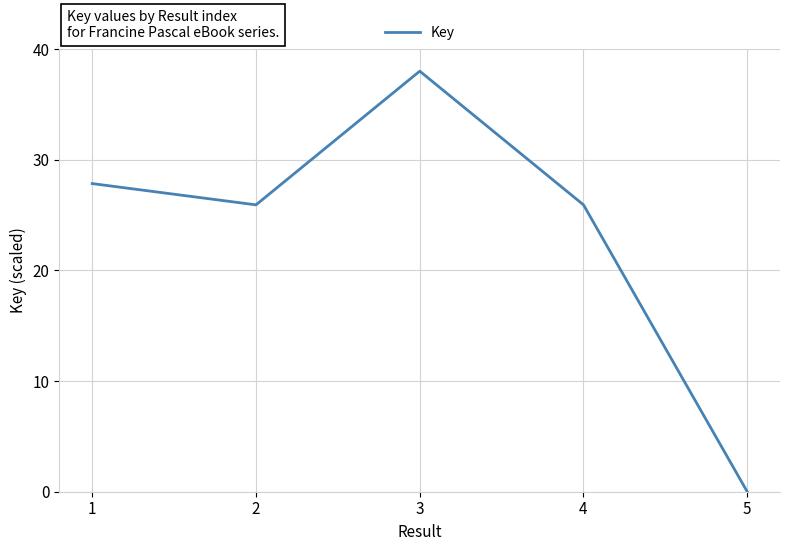

Count the number of data series in this chart.

1